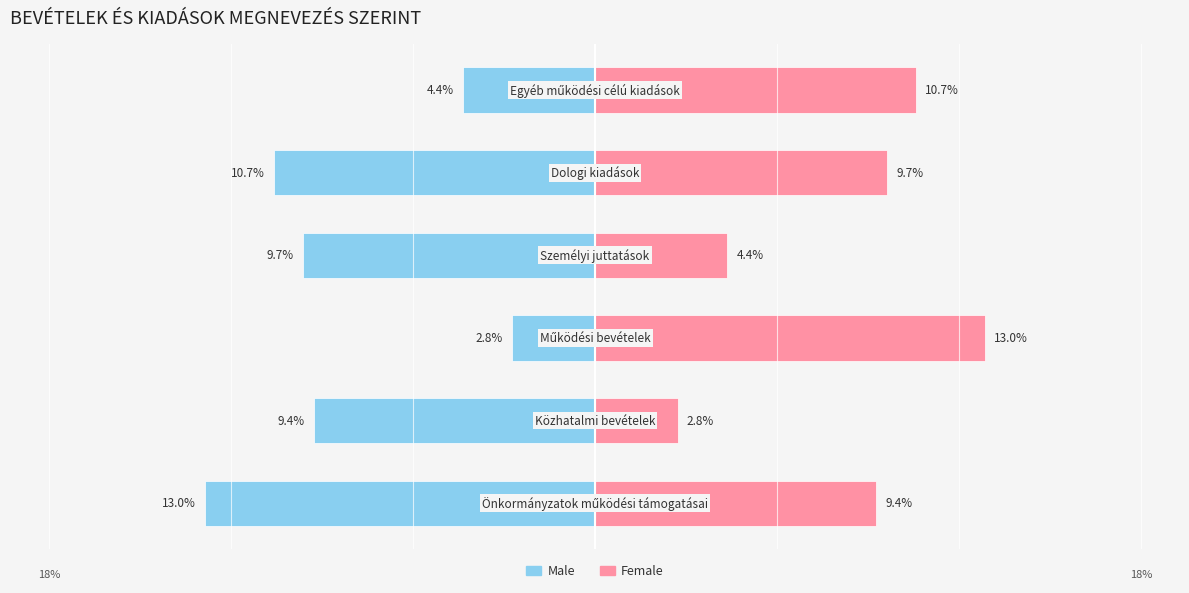

How many groups of bars are there?

6